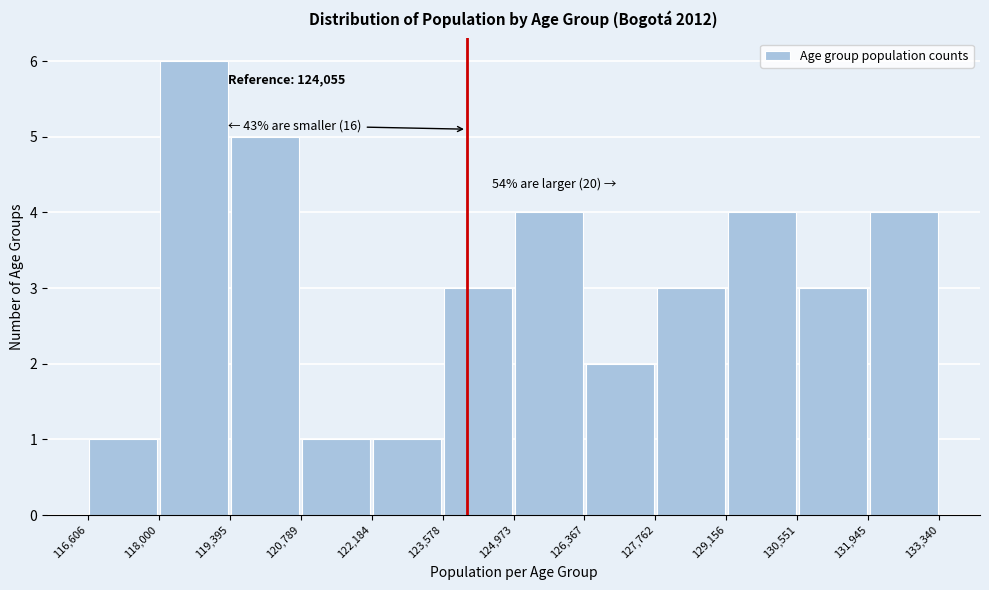

Which range on the x-axis has the tallest bar?

118,000 to 119,395